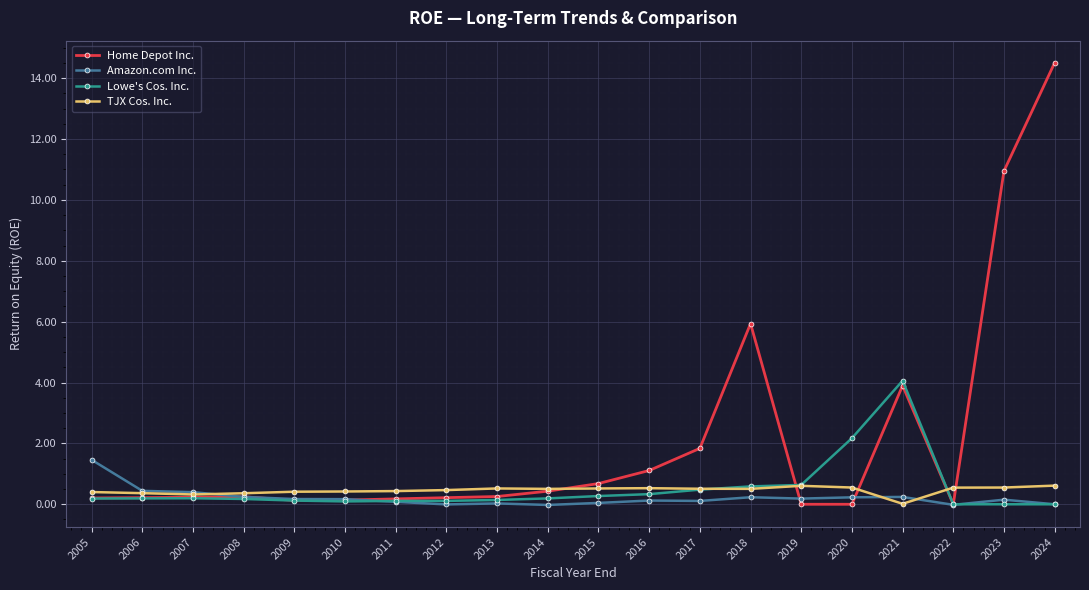

Which series has the widest spread of values?

Home Depot Inc.